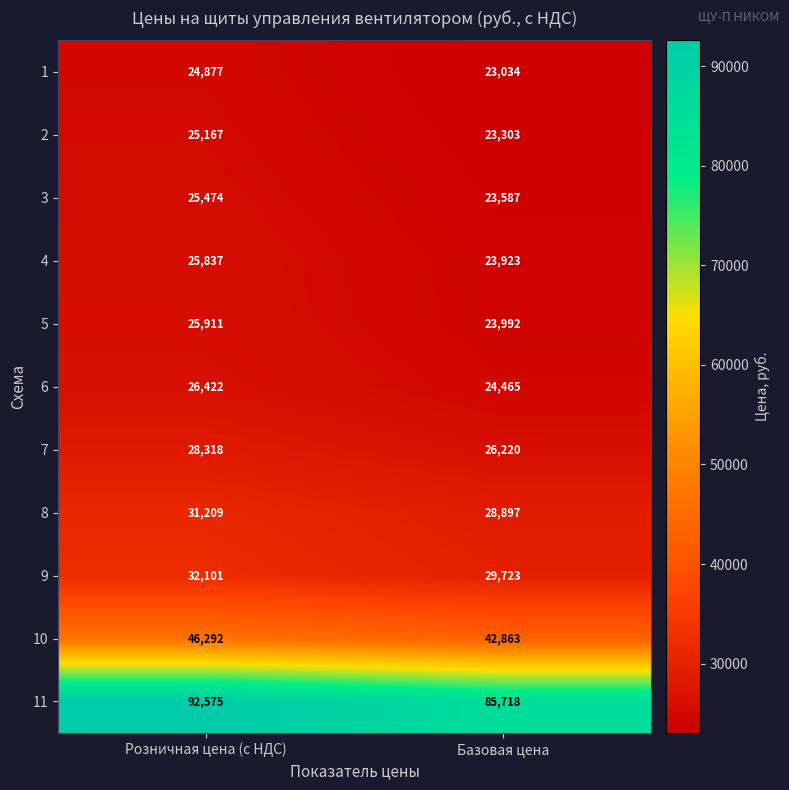

What is the difference between the maximum and minimum values in the 4 series?

1914